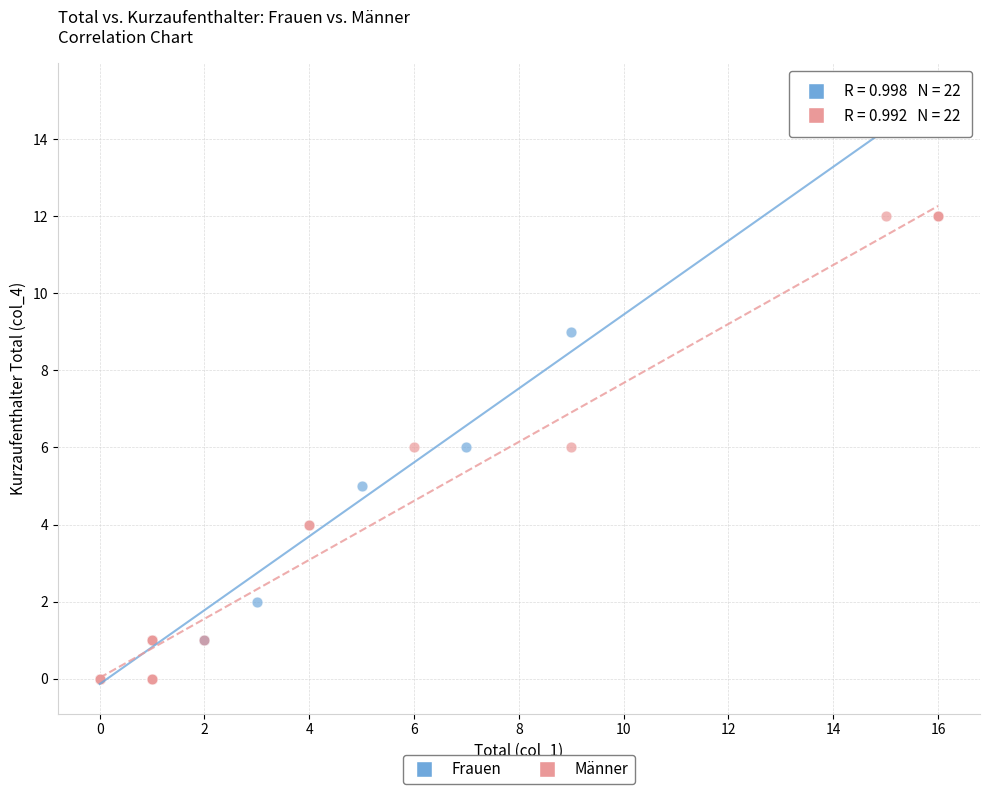

Which series has the largest Y range (max minus min)?

Frauen